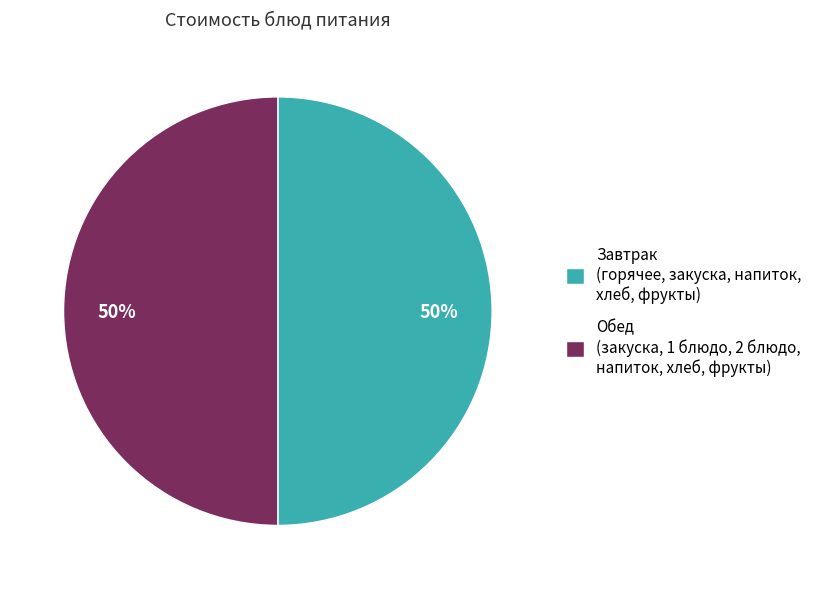

What percentage is the Завтрак (горячее, закуска, напиток, хлеб, фрукты) slice, to the nearest percent?

50%